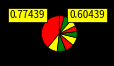

How many segments does this pie chart have?

10